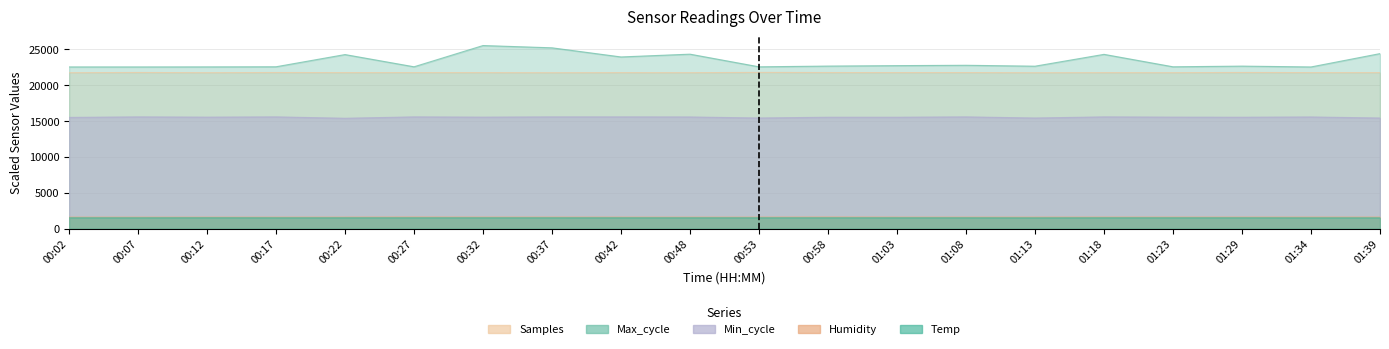

What is the value of the Max_cycle point at the 14th from the left?

22764.0